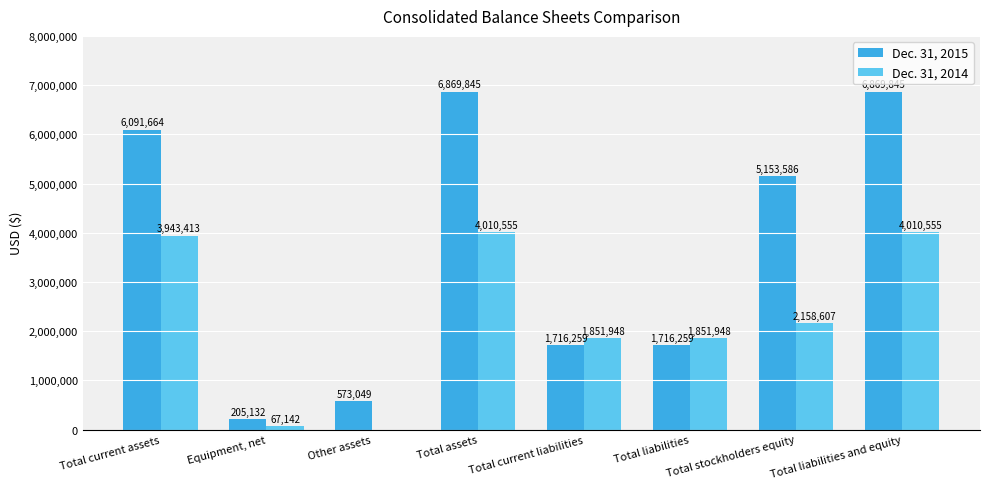

Which series has the largest total across all categories?

Dec. 31, 2015